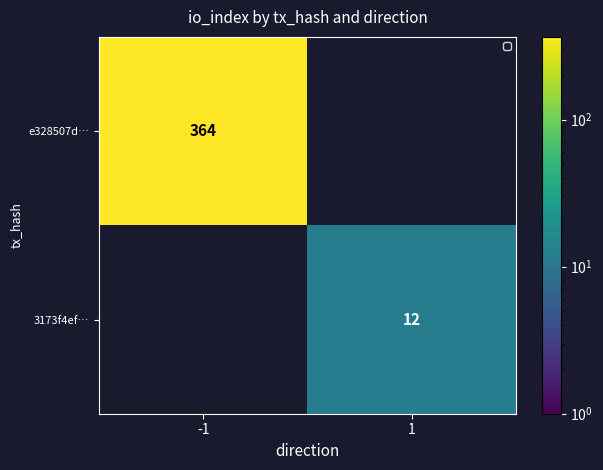

Is it true that 3173f4ef… equals 12 at 1?

True